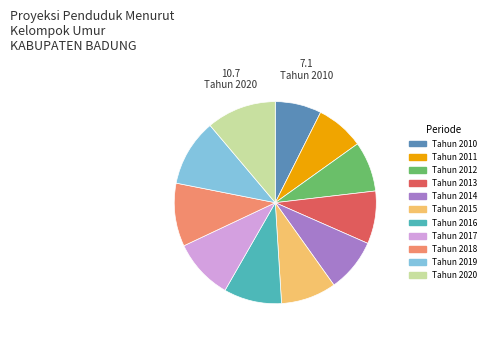

Is there a majority slice in this chart?

No